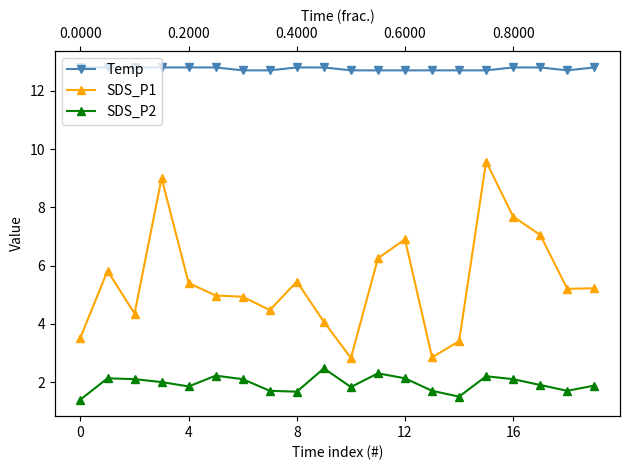

What are all the series names shown in the legend?

Temp, SDS_P1, SDS_P2